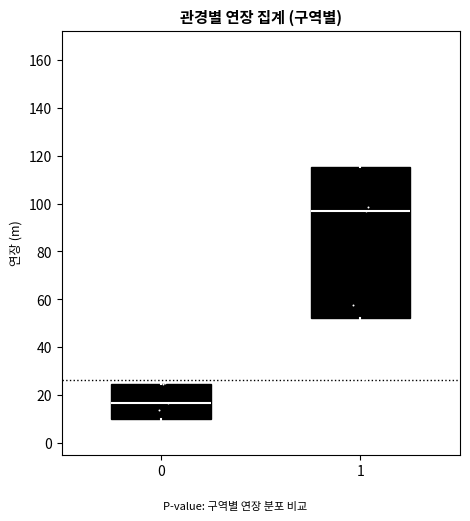

Which box has the lowest median line?

0